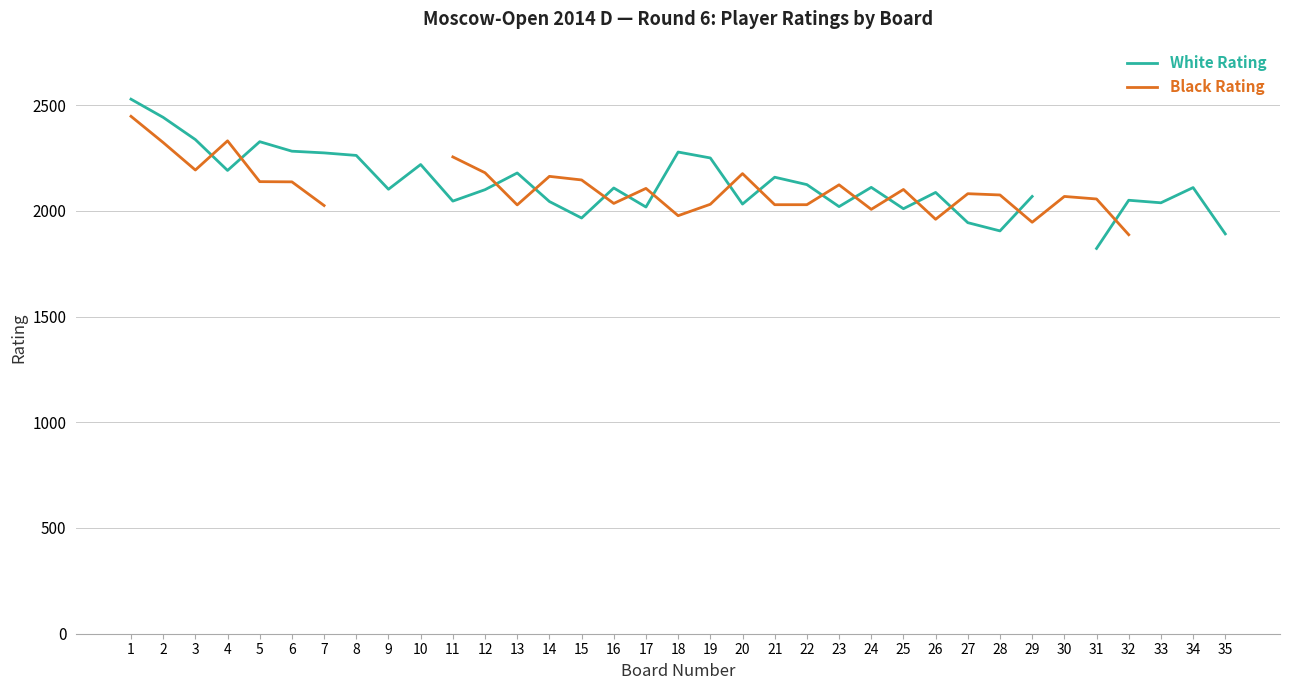

Does the chart display data point markers on the line(s)?

No